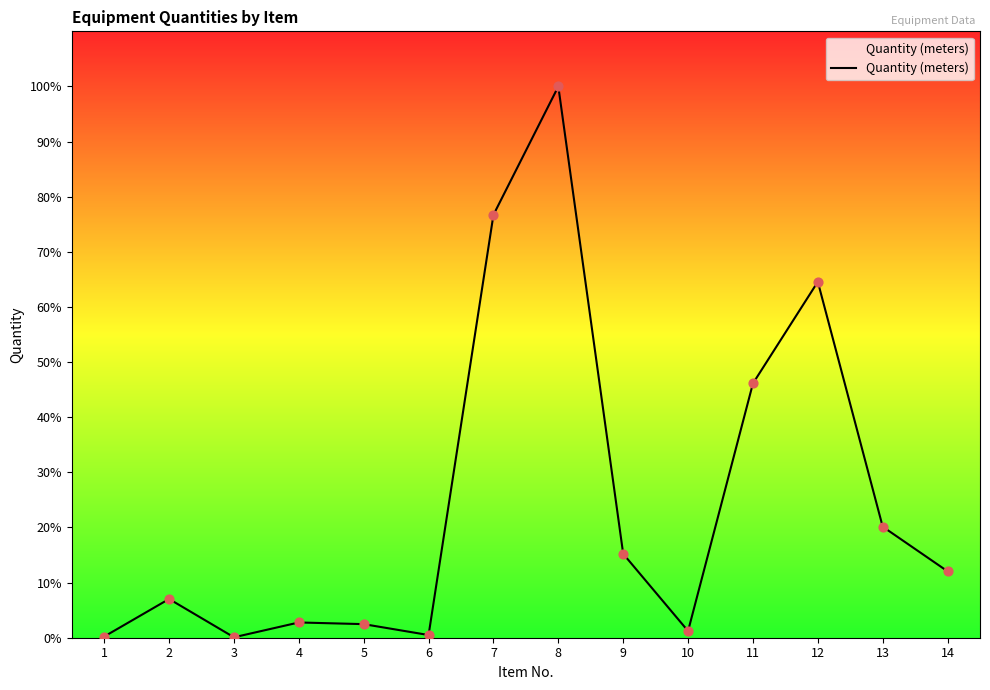

Between 2 and 1, which is larger?

2